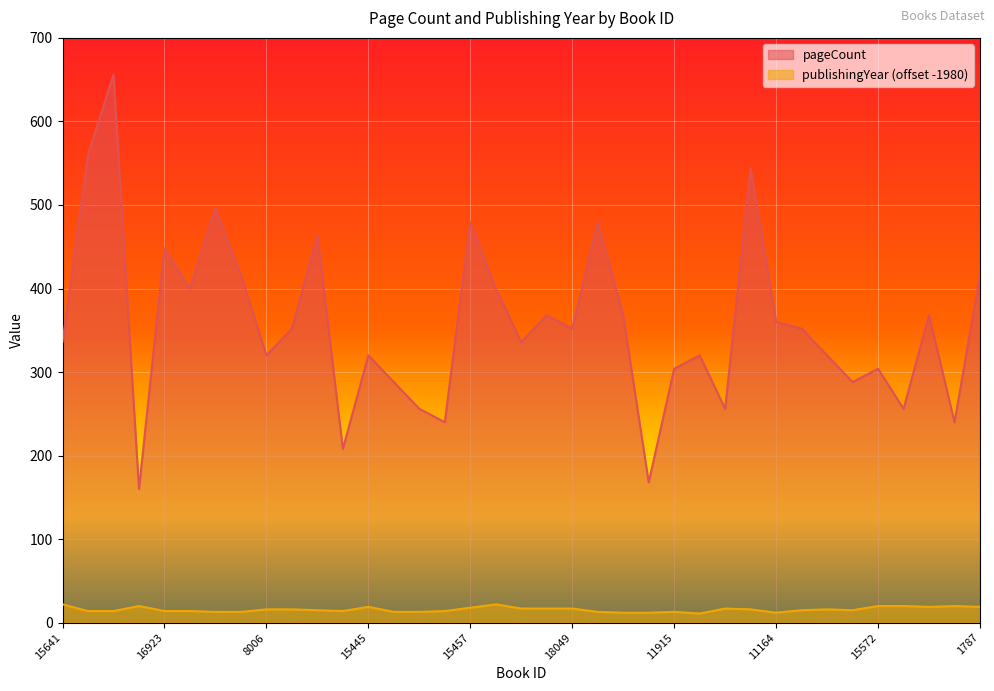

Where does the publishingYear series first go above 15?

15641